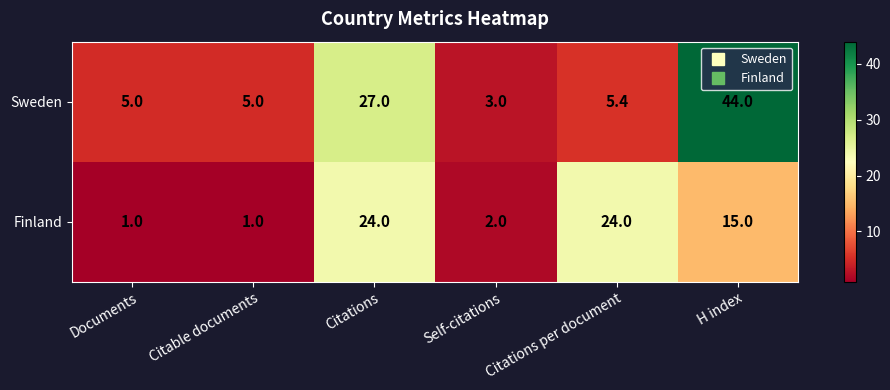

At which category is the sum across all series the highest?

H index